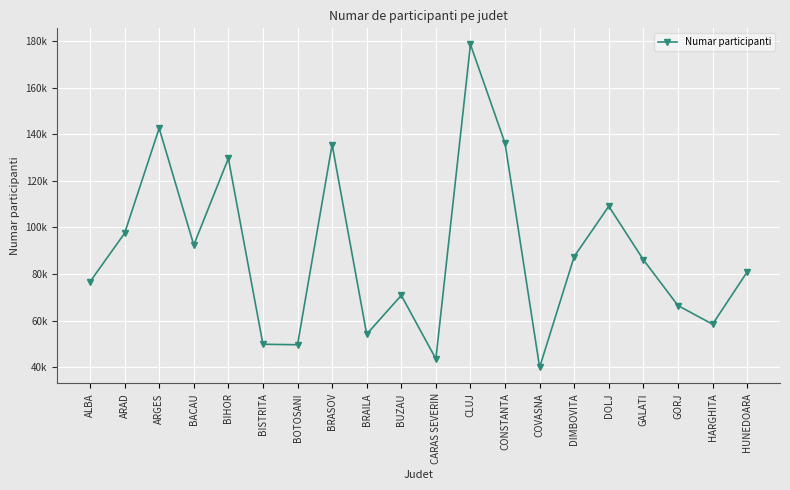

How many points are higher than both their immediate neighbors (excluding endpoints)?

6